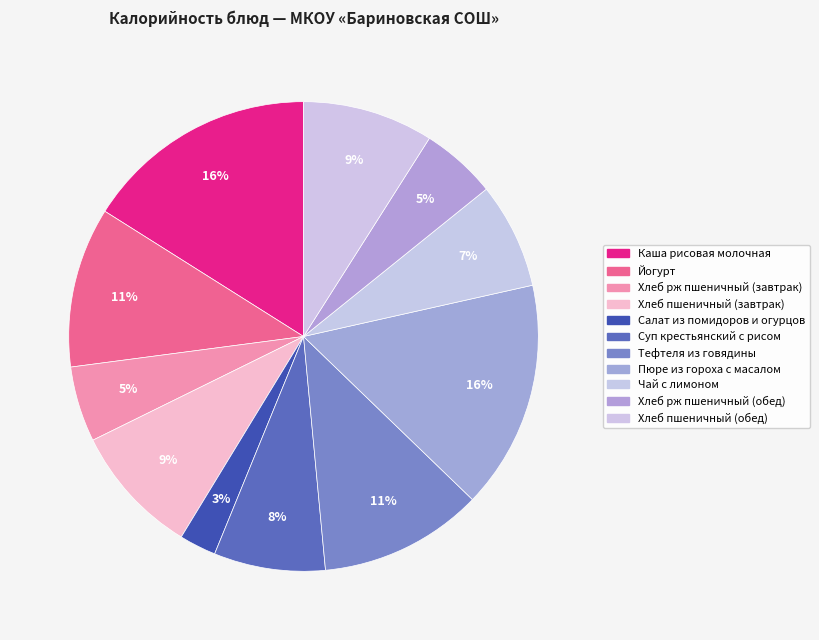

To the nearest percent, what is the difference between the Хлеб рж пшеничный (завтрак) and Тефтеля из говядины slice percentages?

6%